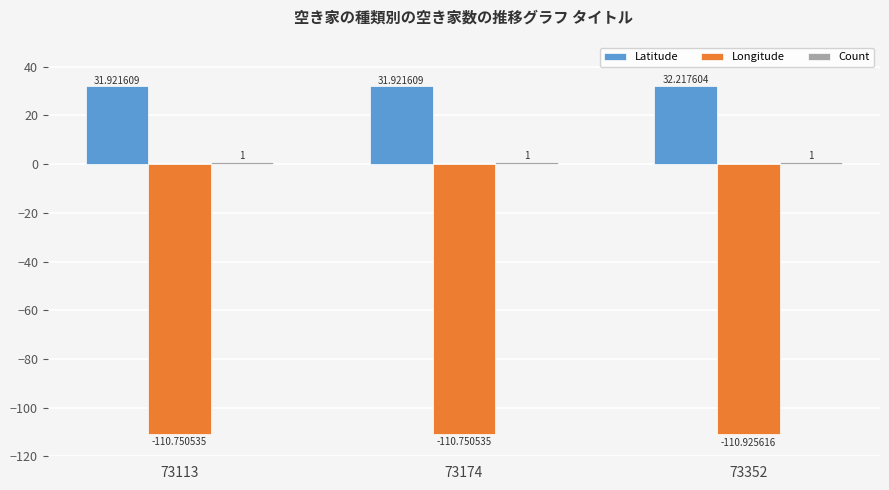

Which series changed the most between 73174 and 73352?

Latitude